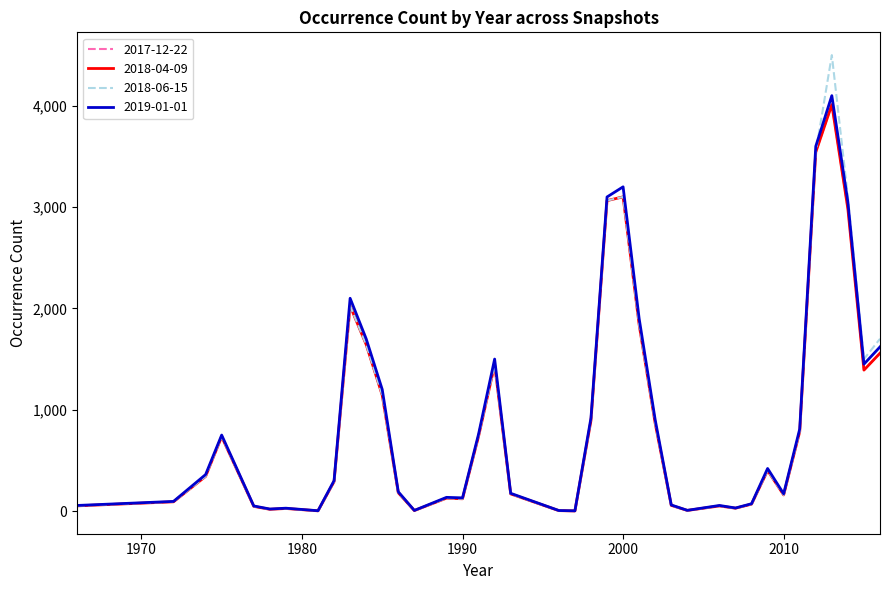

Does the chart display data point markers on the line(s)?

No